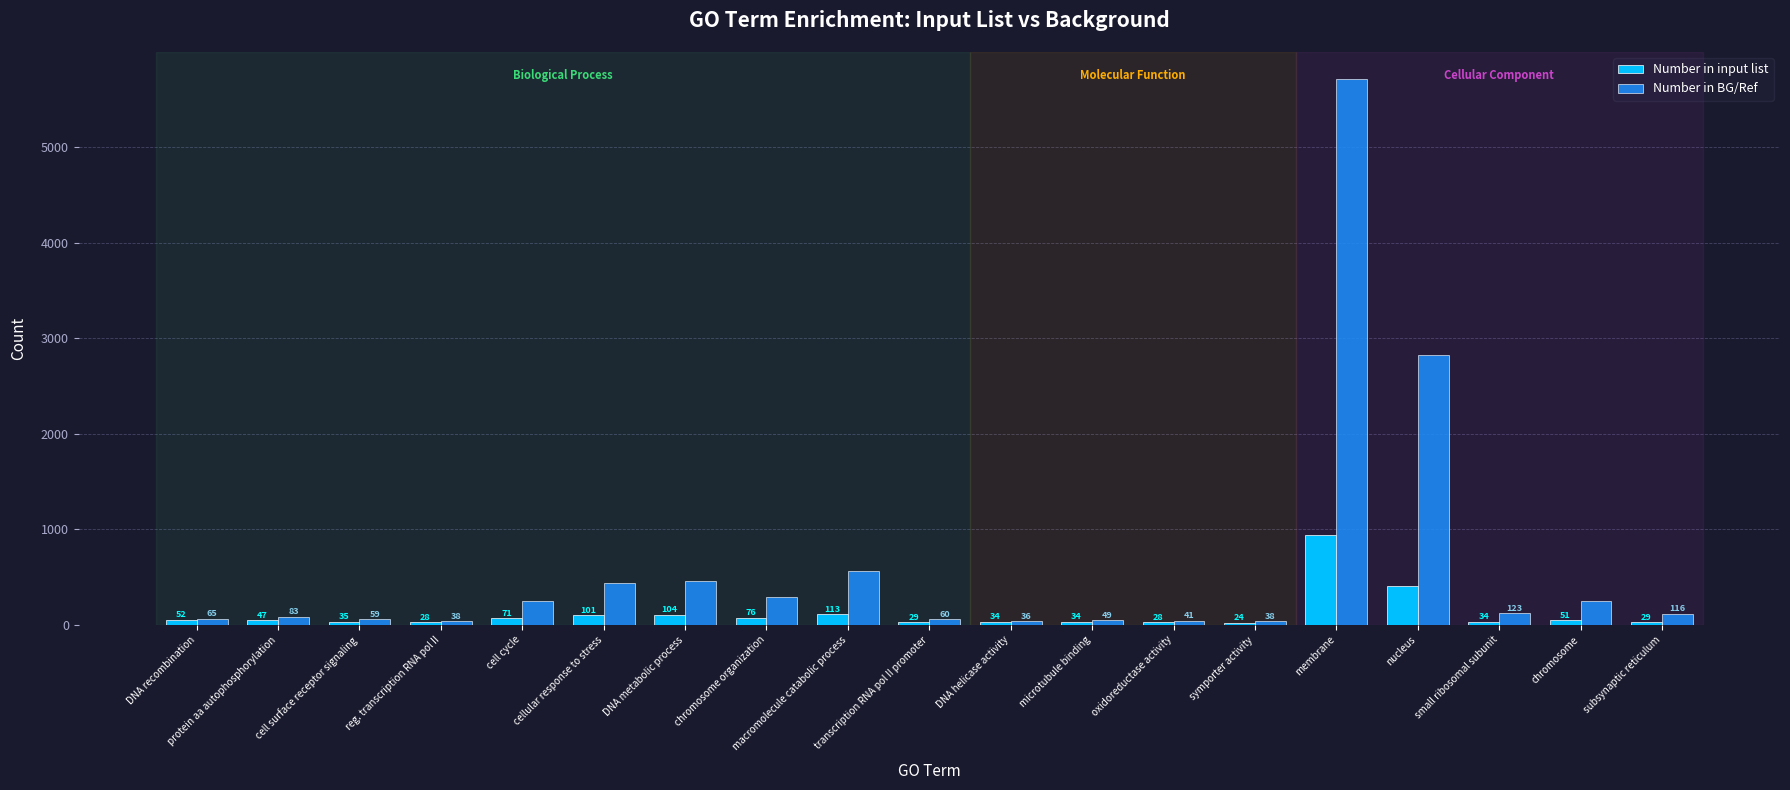

Rank the series at transcription RNA pol II promoter from highest to lowest value.

Number in BG/Ref, Number in input list